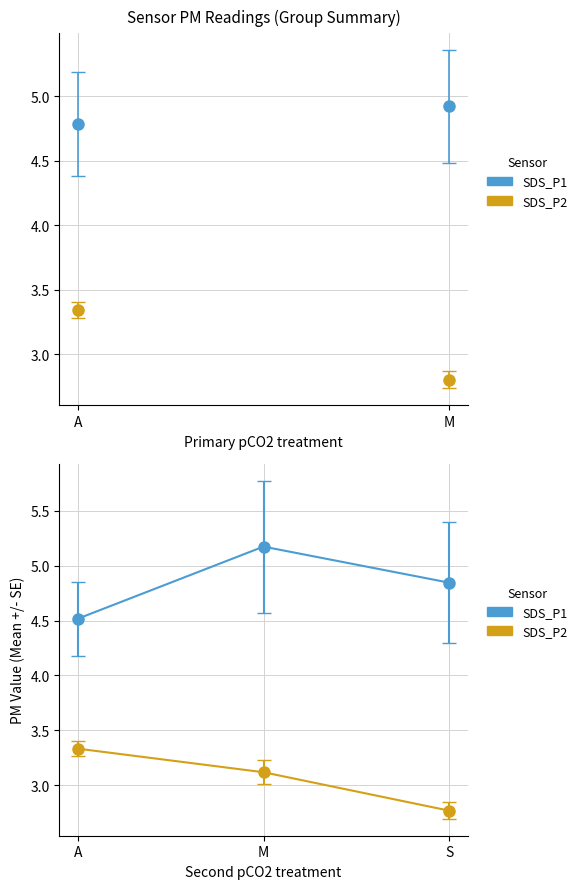

At which category is the sum across all series the highest?

M